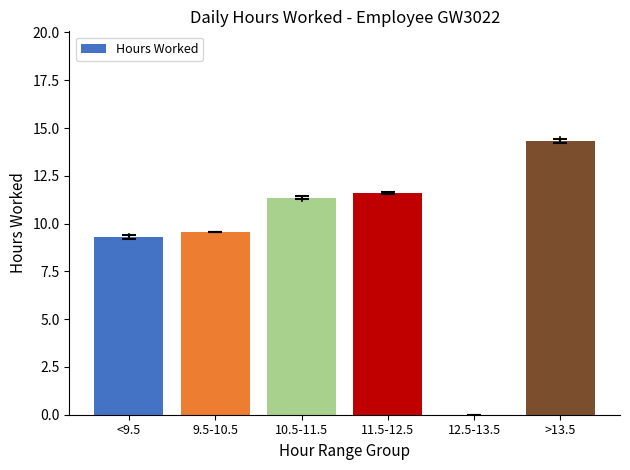

True or false: the data shows 8.5 at >13.5.

False